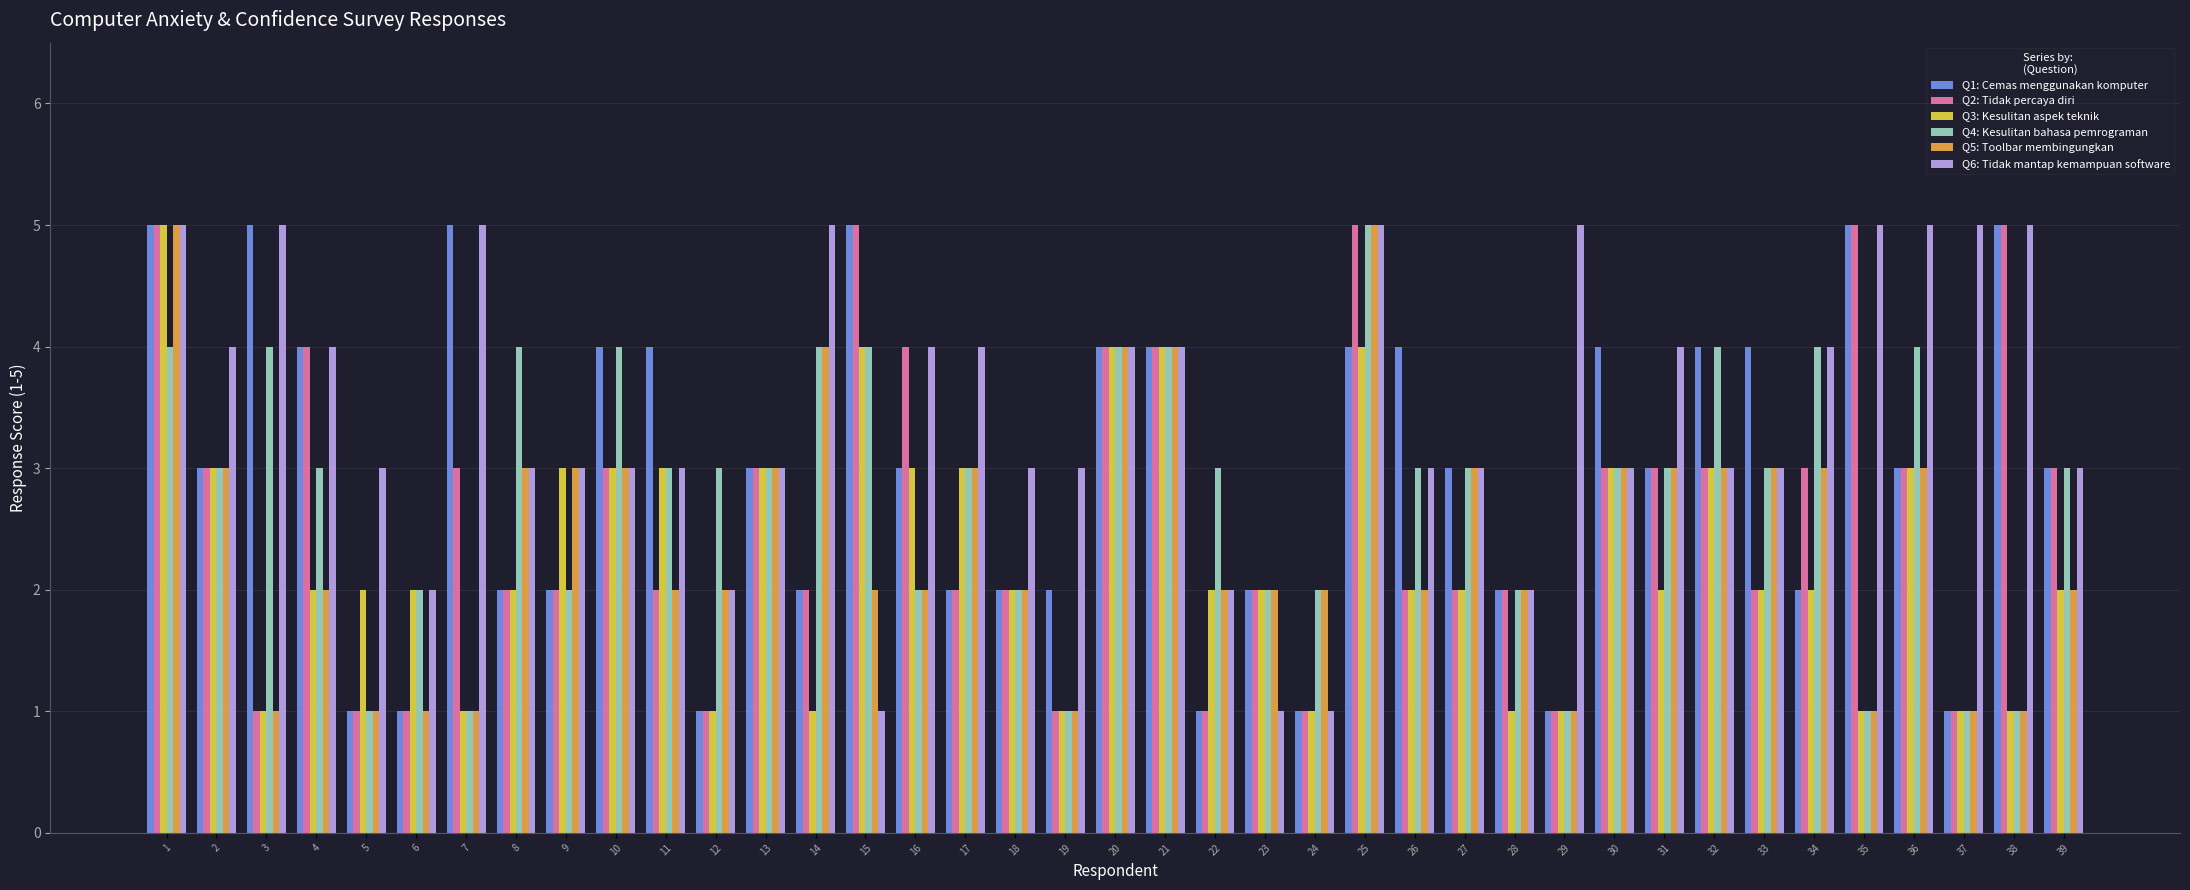

Is it true that Q5: Toolbar membingungkan equals 1 at 39?

False